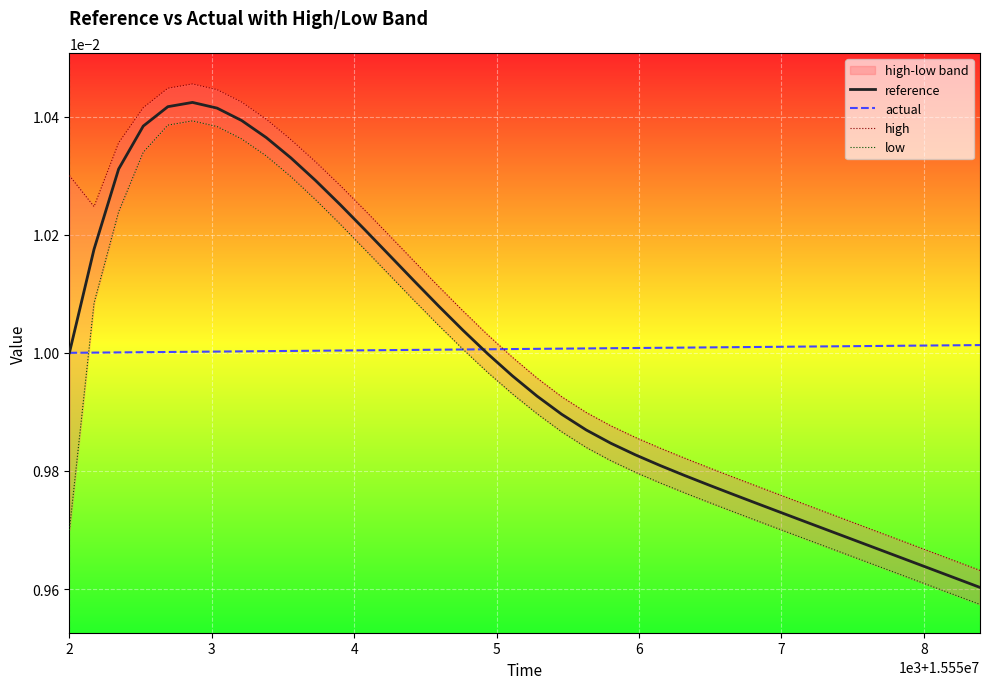

Which series has the largest range (max minus min)?

high